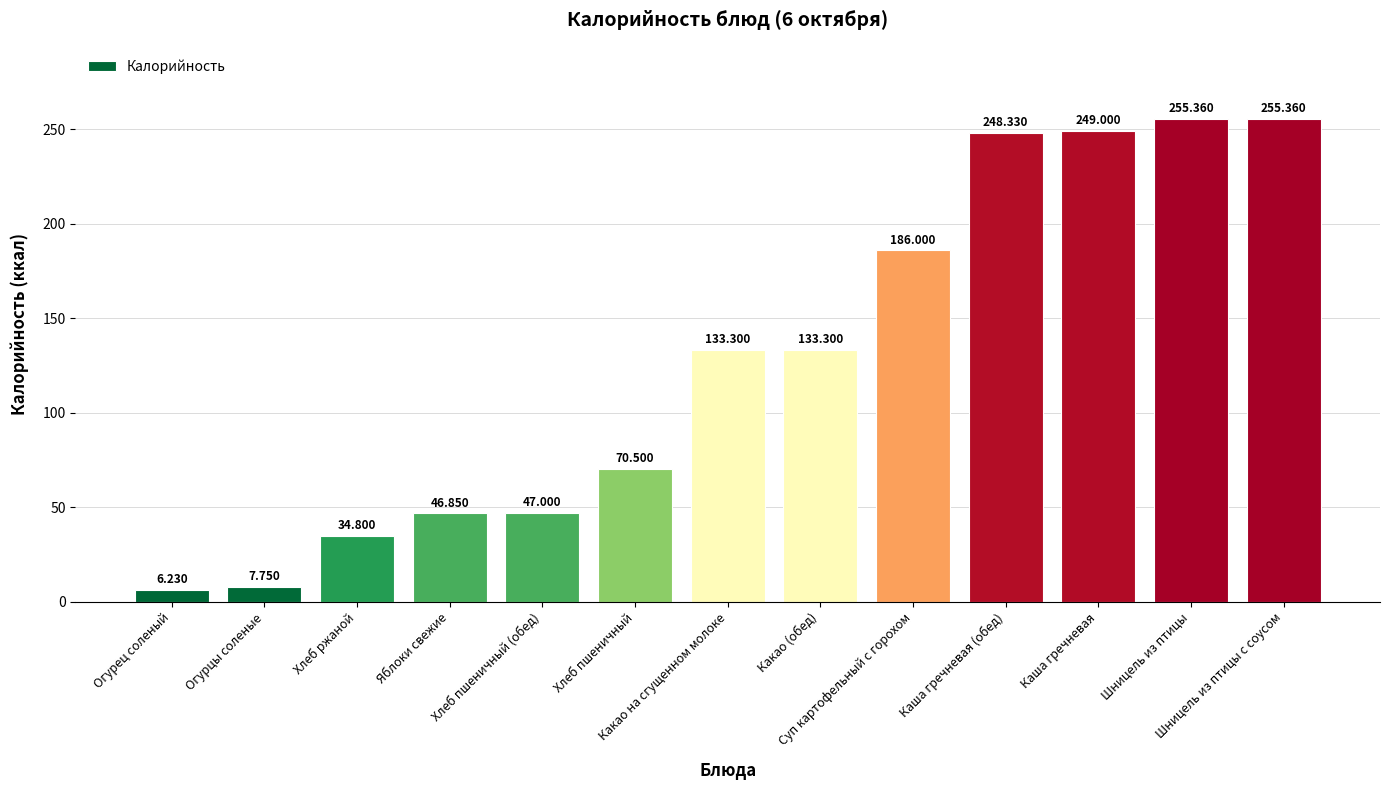

Approximately how many times larger is the value at Шницель из птицы compared to Каша гречневая?

1.0